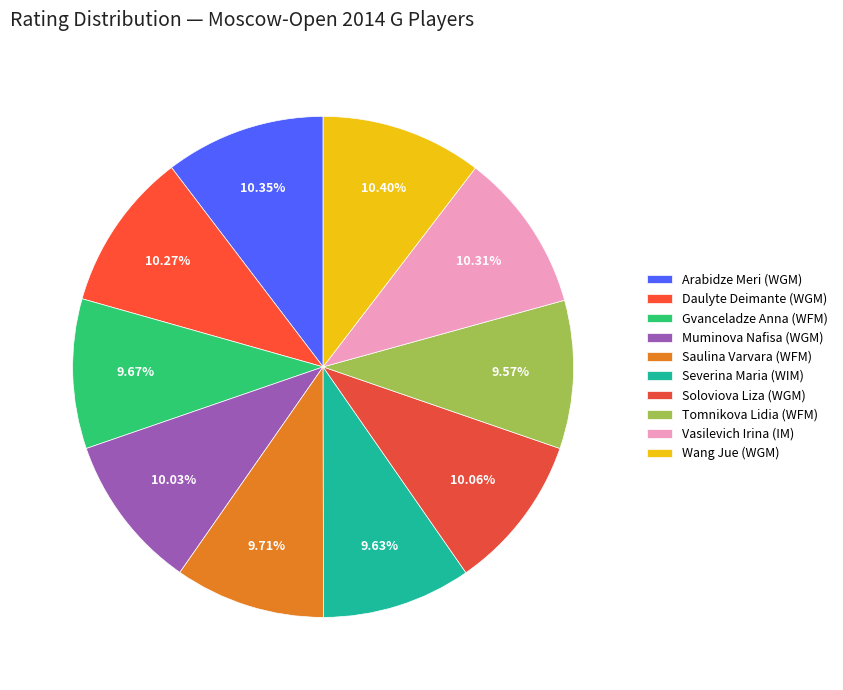

To the nearest percent, what is the average slice percentage?

10%